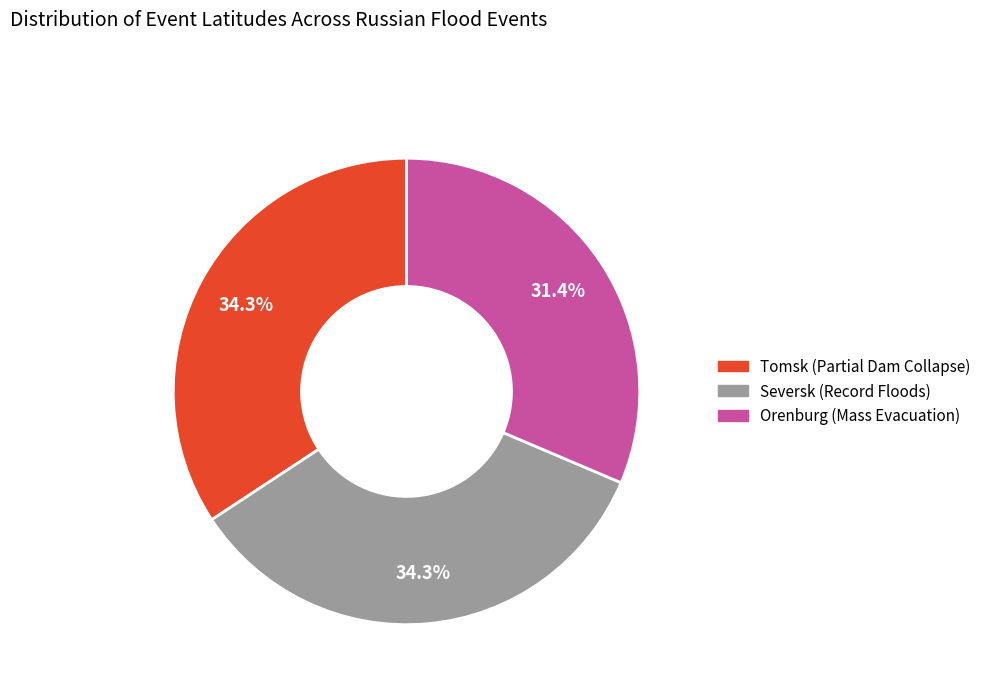

To the nearest percent, what portion does Orenburg (Mass Evacuation) represent?

31%